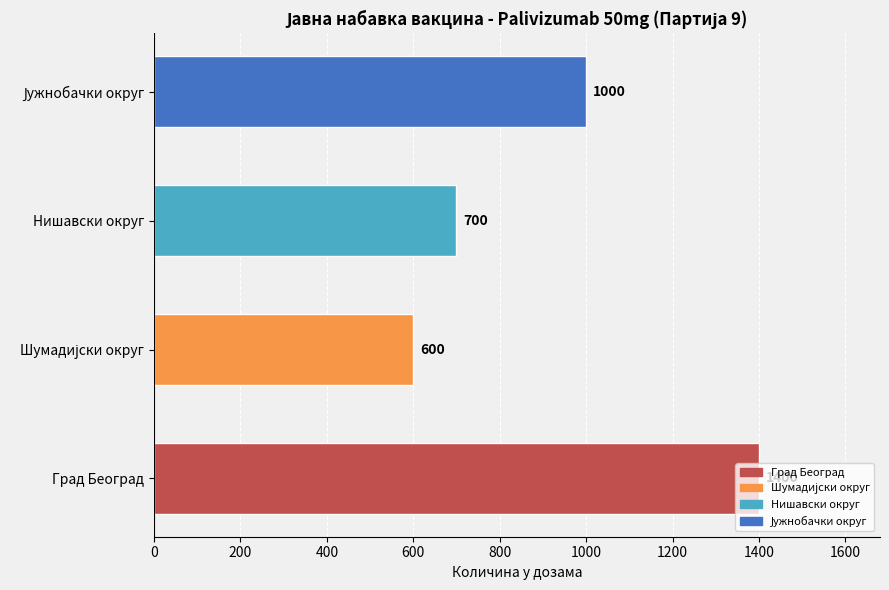

How many series are shown in this chart?

1